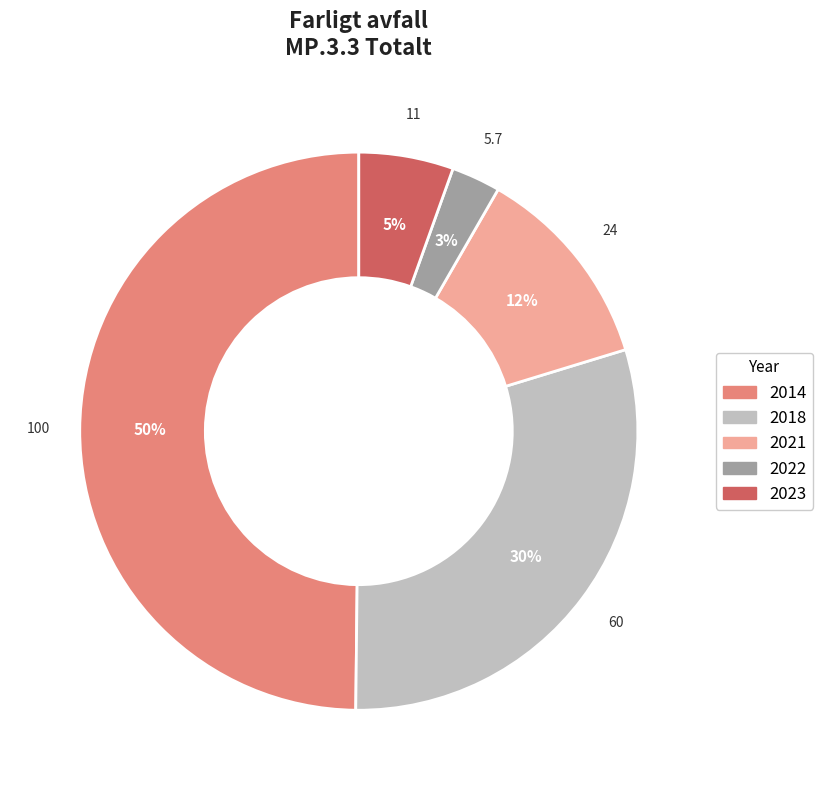

True or false: 2021 accounts for 12% of the total.

True